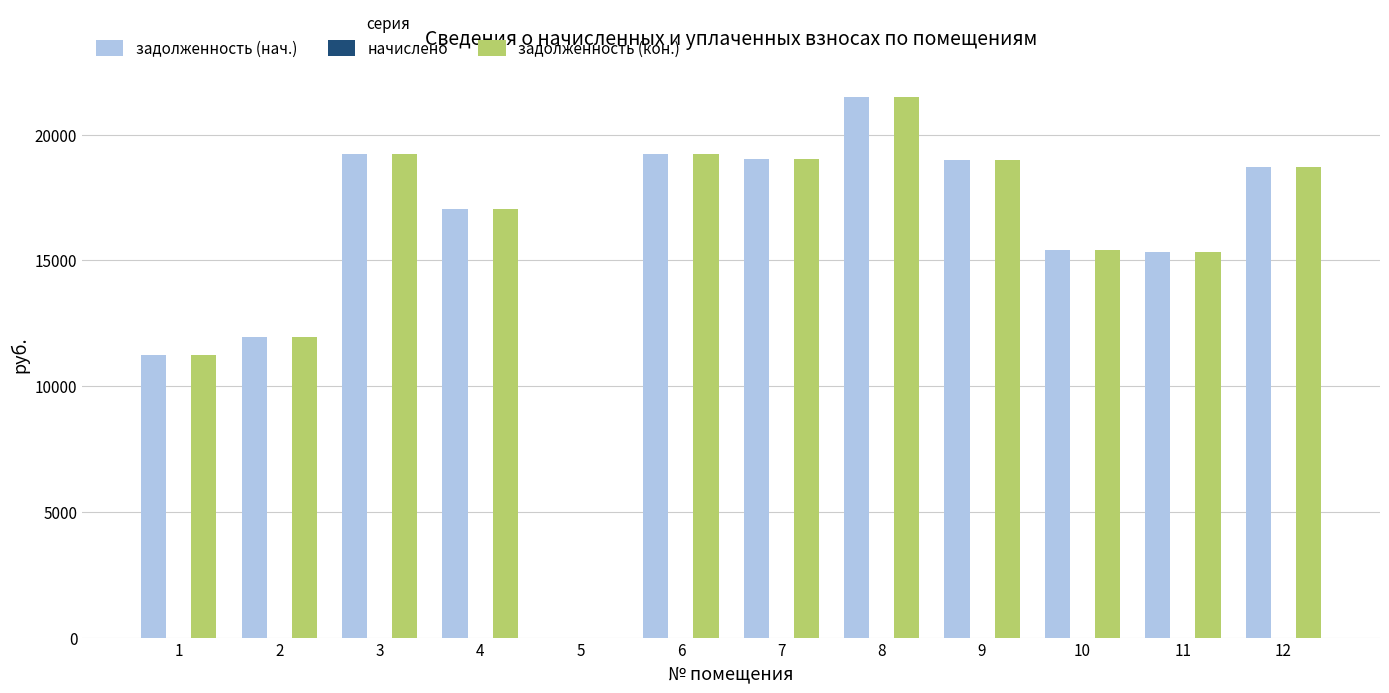

The задолженность (кон.) series shows 10832.0 at 9. True or false?

False